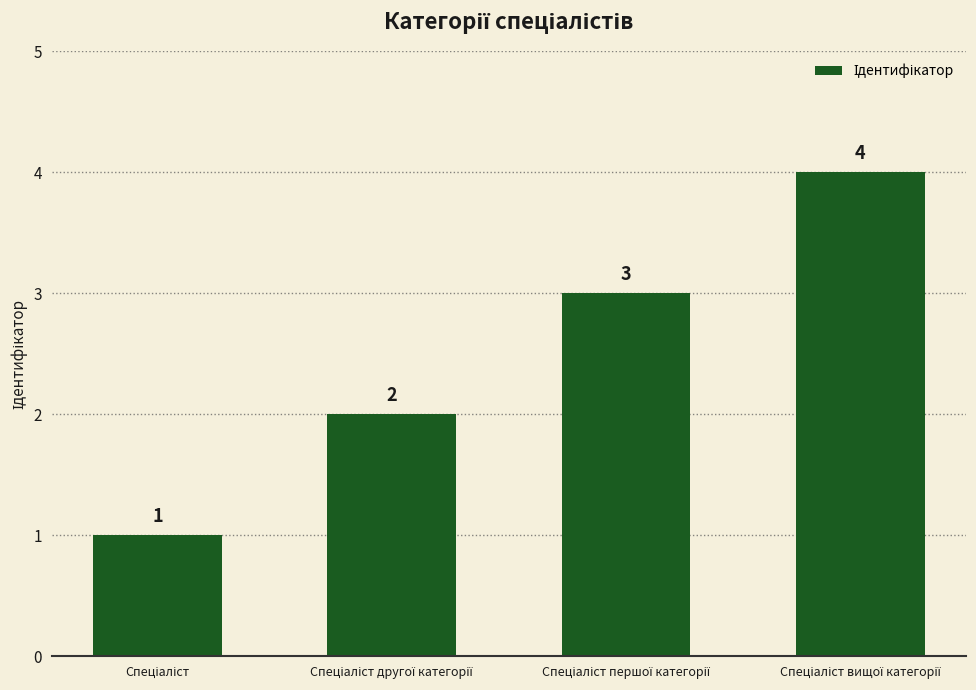

Count the values in the range 2 to 4.

3